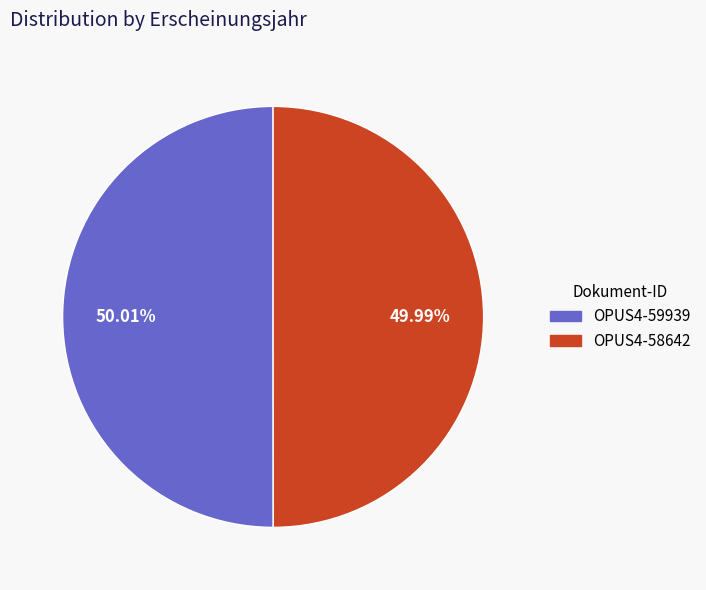

True or false: OPUS4-58642 accounts for 50% of the total.

True